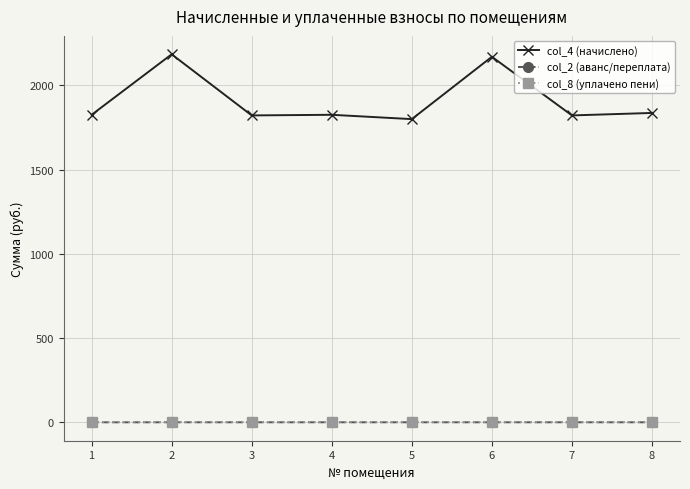

What is the highest value of the col_4 (начислено) series?

2184.9